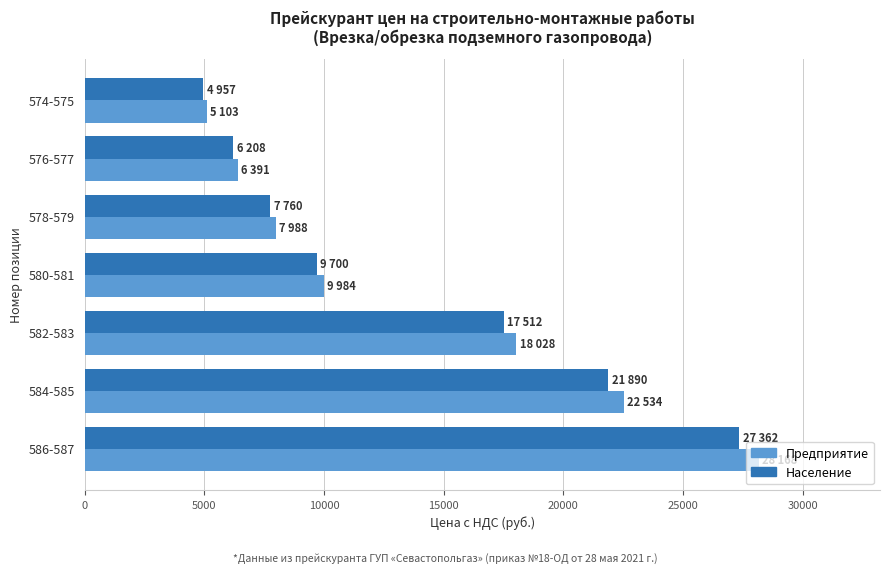

Is the value of Население at 576-577 greater than the value of Предприятие at 578-579?

No